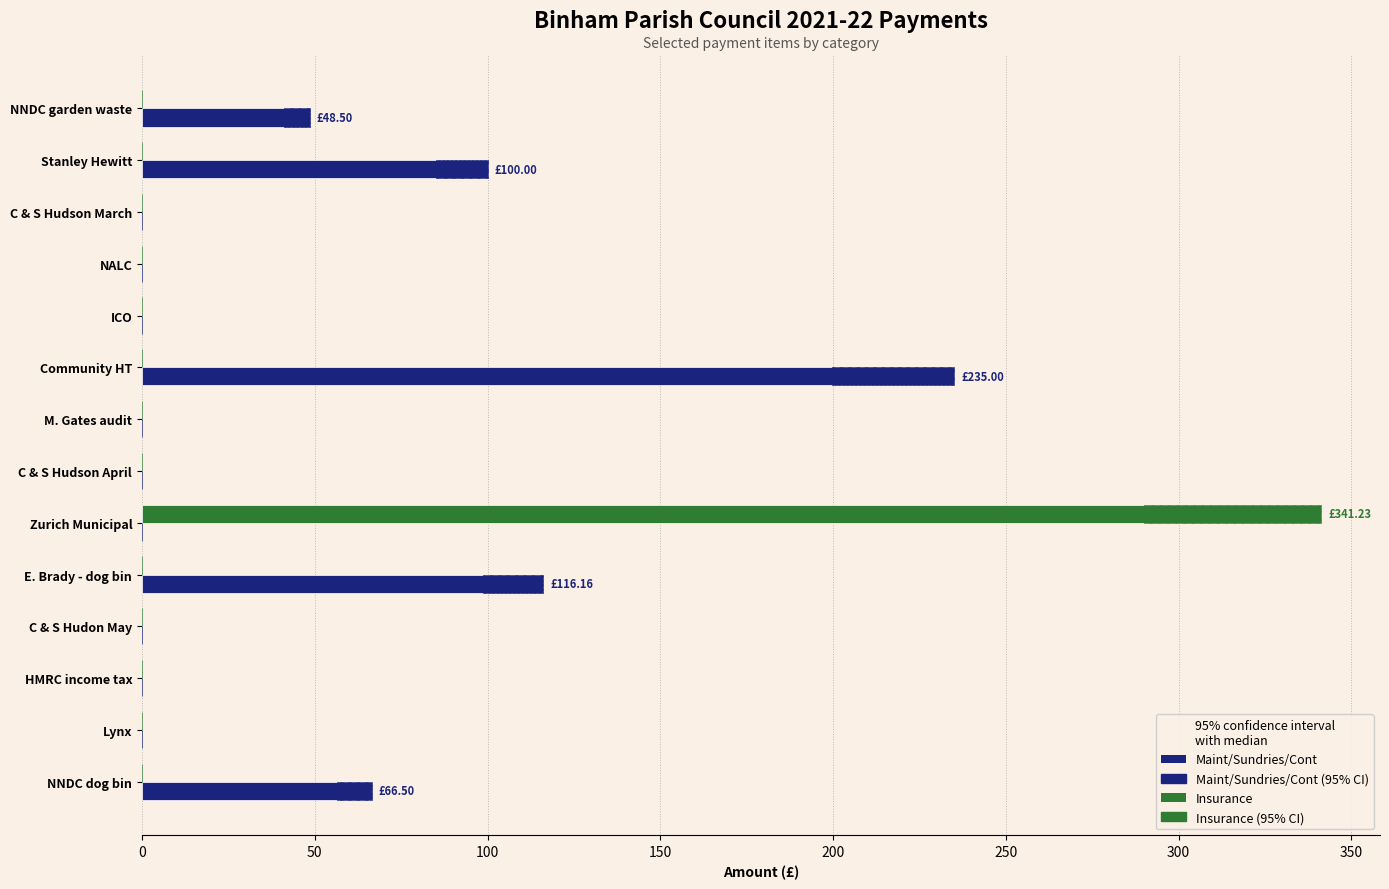

Is the value of Insurance at Zurich Municipal greater than the value of Maint/Sundries/Cont at E. Brady - dog bin?

Yes